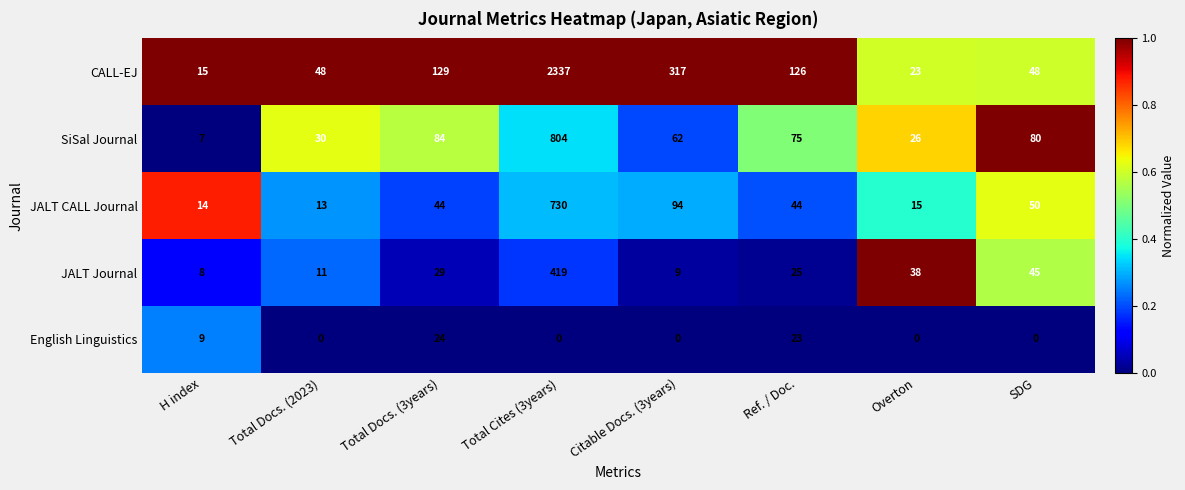

At which label does English Linguistics reach its peak?

Total Docs. (3years)